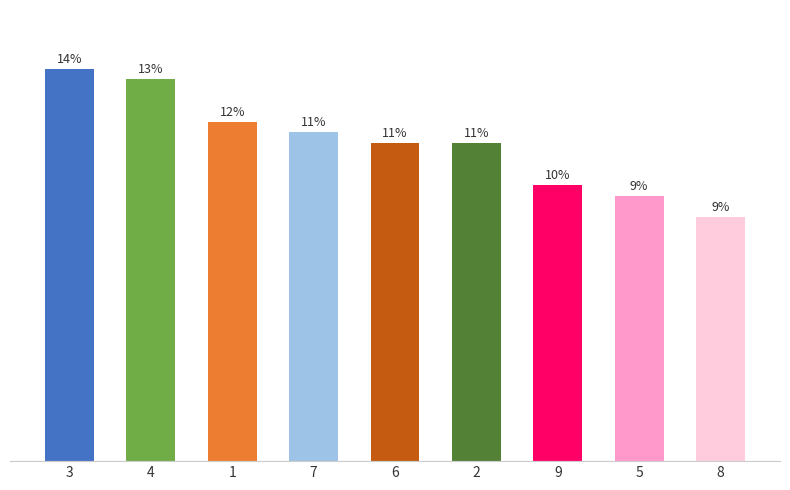

Are the bars horizontal?

No